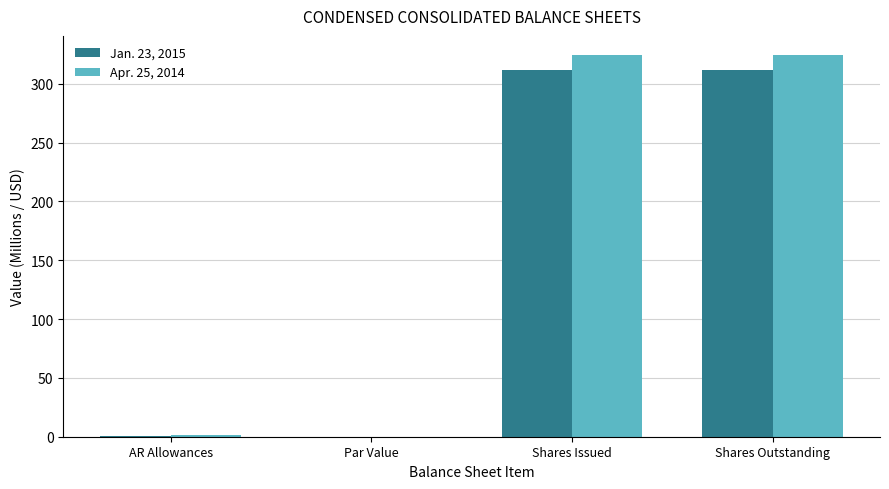

What is the sum of the Jan. 23, 2015 values at Par Value and Shares Issued?

311.6